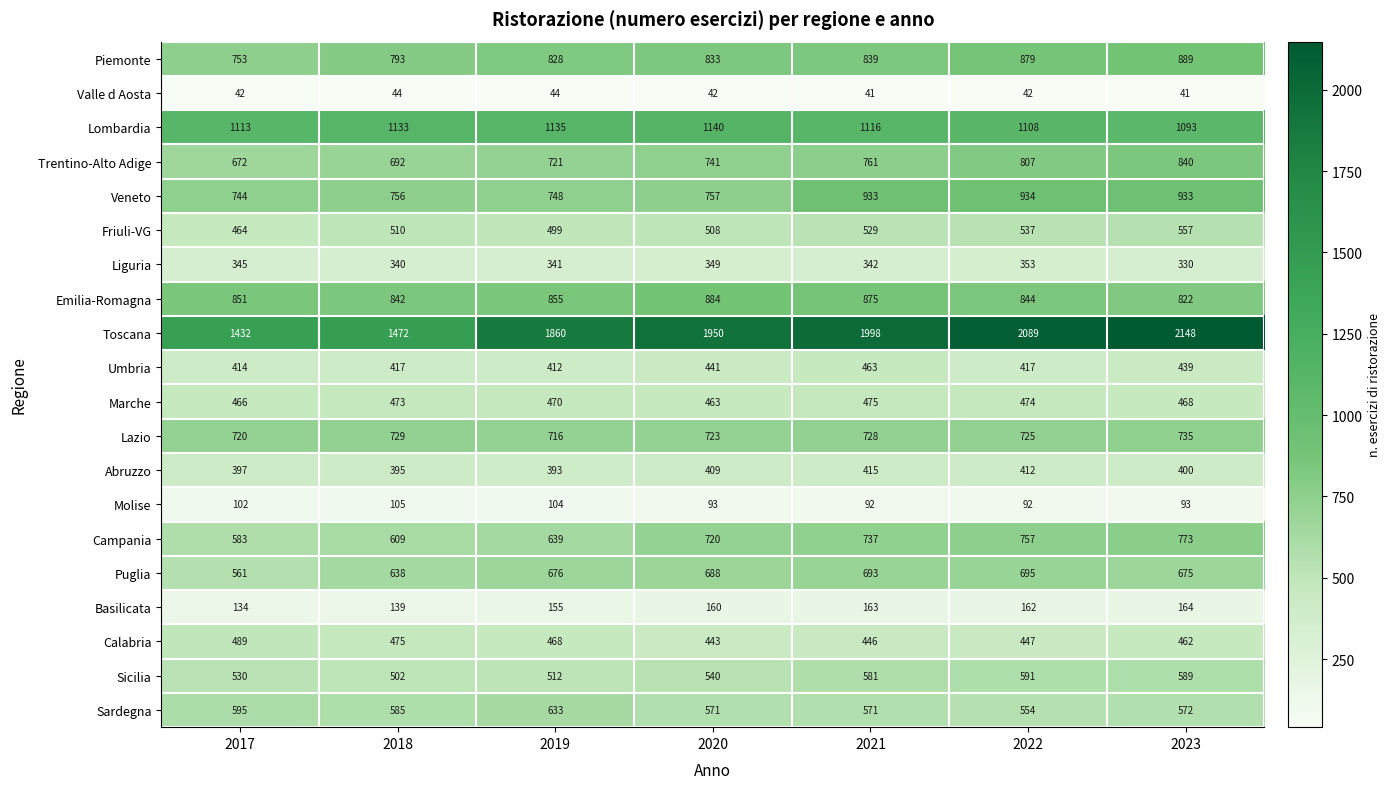

Which series changed the most between 2017 and 2022?

Toscana